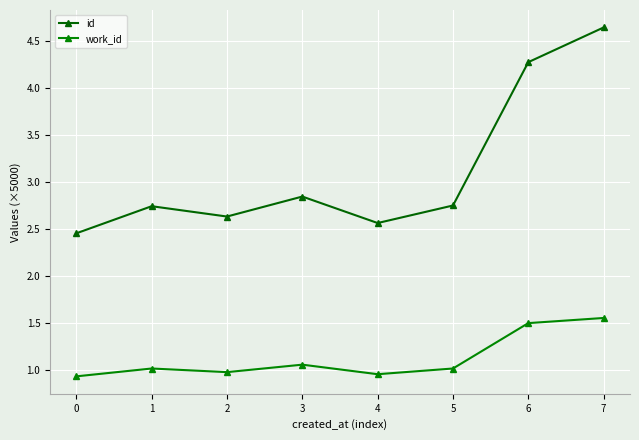

How many categories are shown in the chart?

8